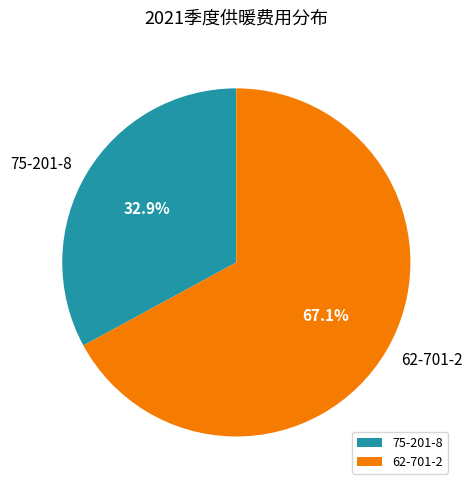

True or false: 62-701-2 accounts for 67% of the total.

True